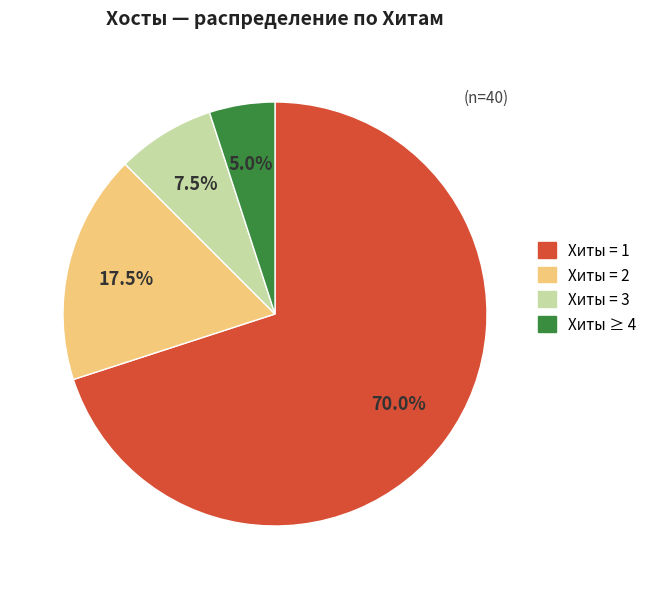

Does any single category account for the majority?

Yes